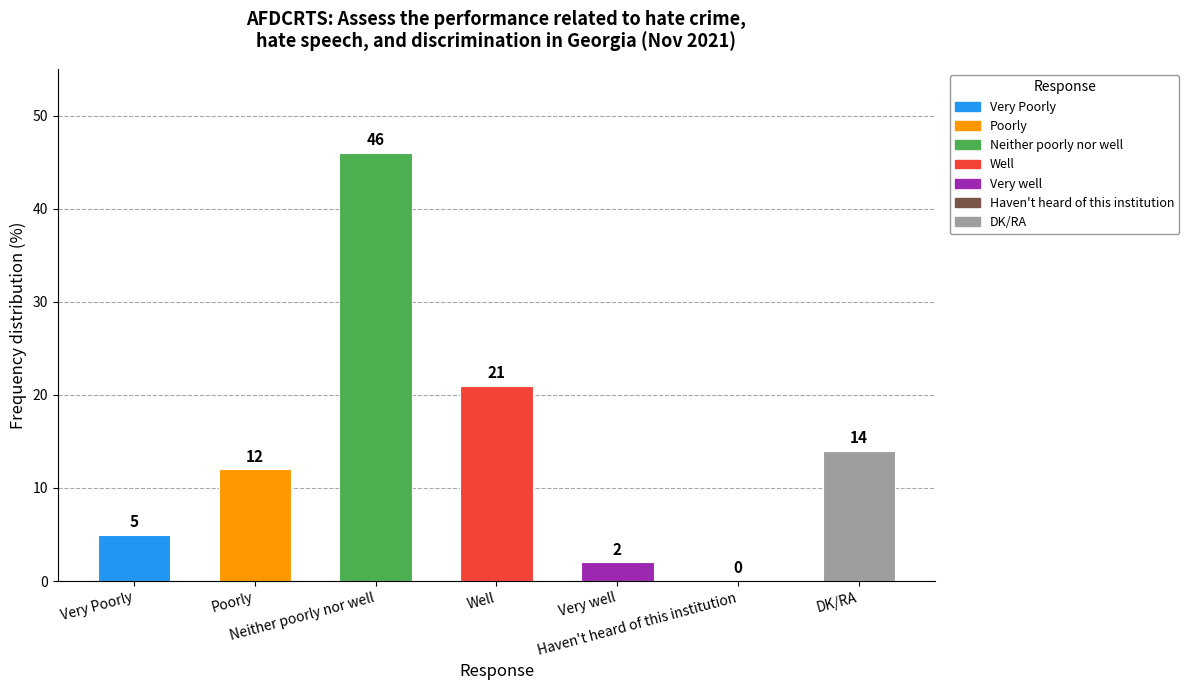

What is the sum of all values?

100